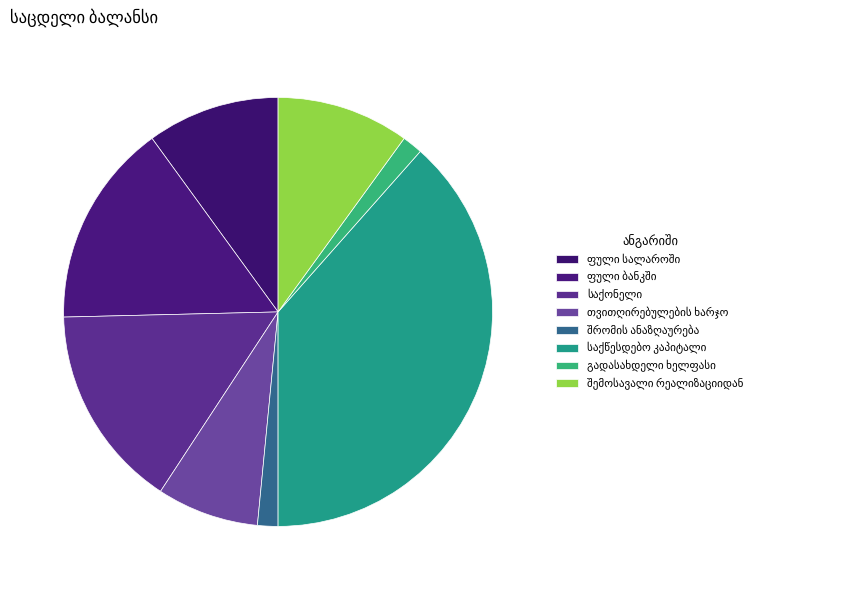

What is the ratio of the value at შრომის ანაზღაურება to the value at ფული სალაროში?

0.2